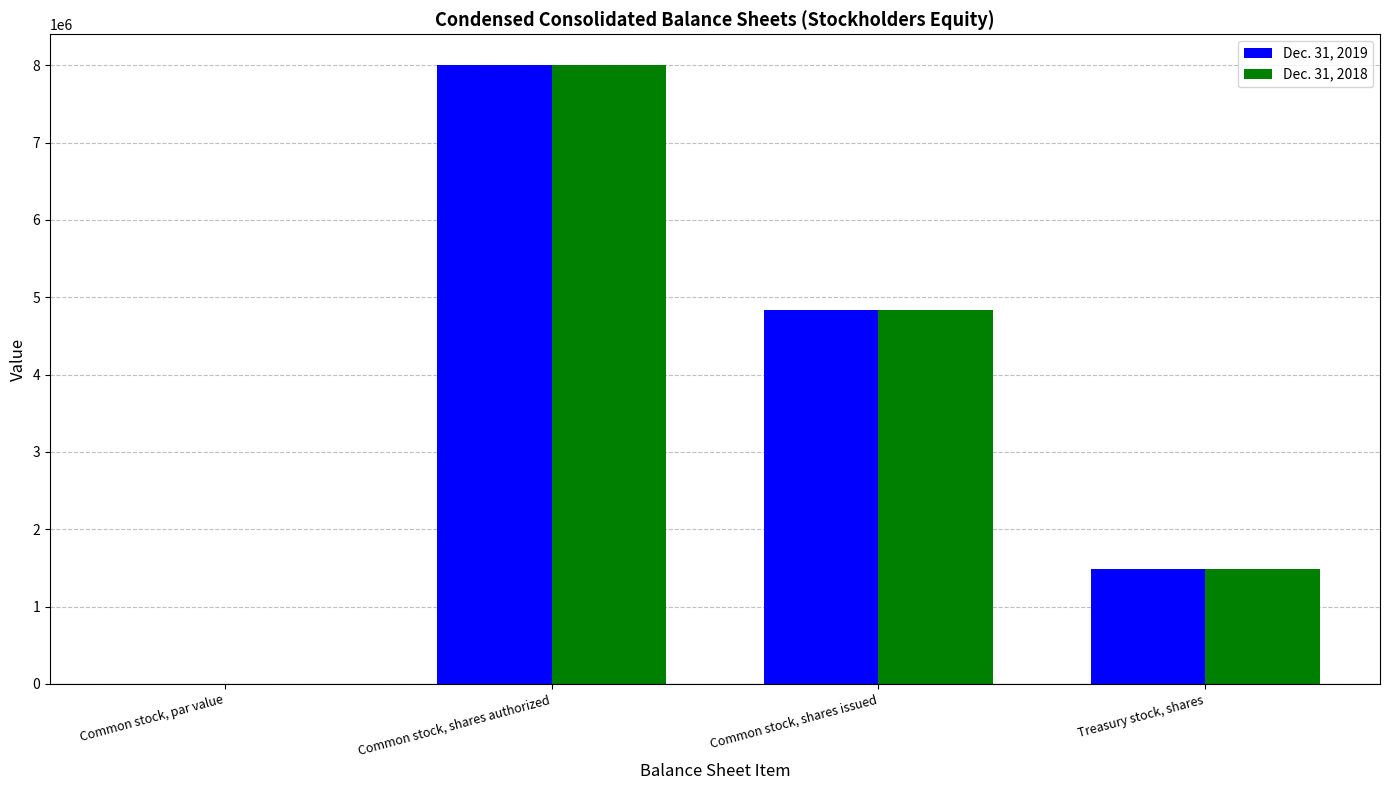

How many Dec. 31, 2018 values are between 1487238 and 8000000?

3